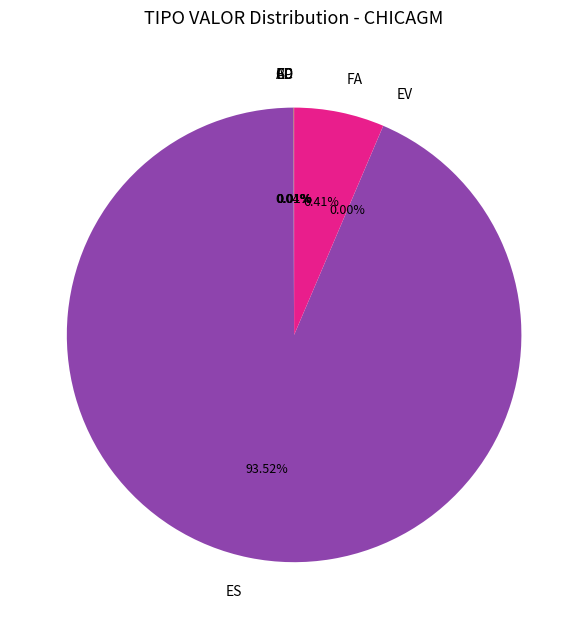

Which category has the biggest portion of the pie?

ES